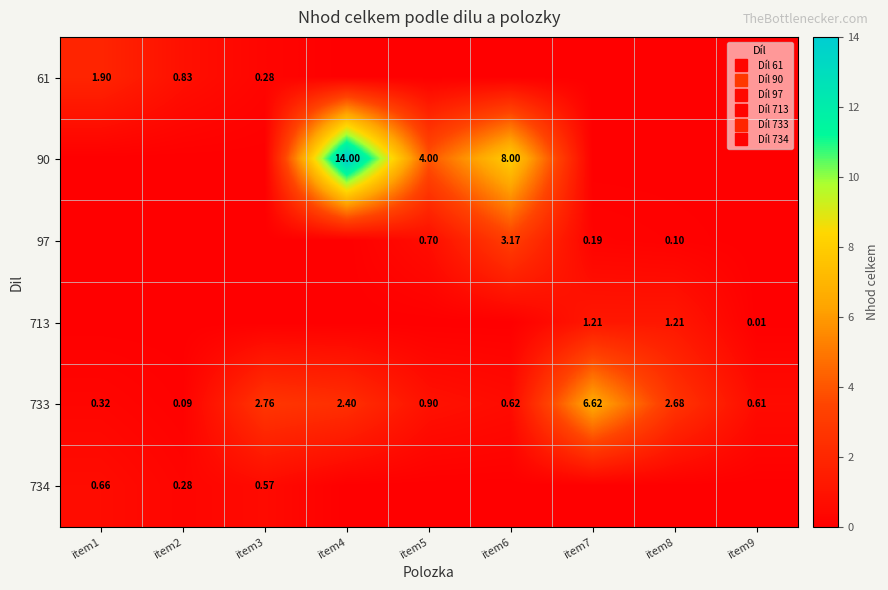

At which category is the sum across all series the highest?

item4